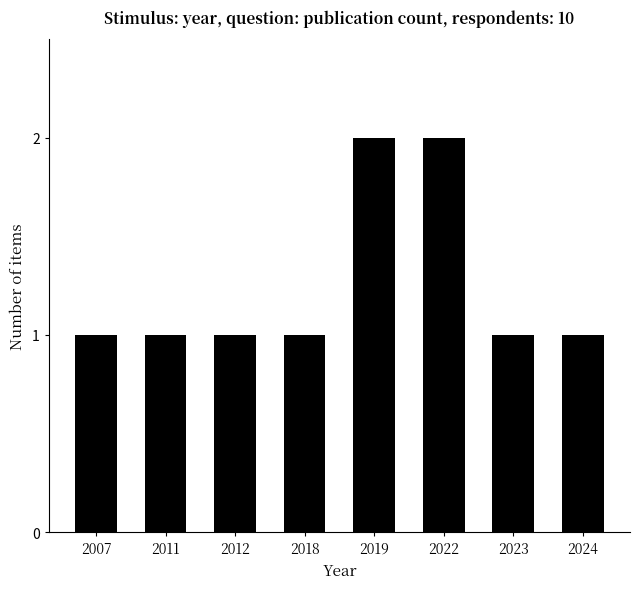

What is the maximum value shown in the chart?

2